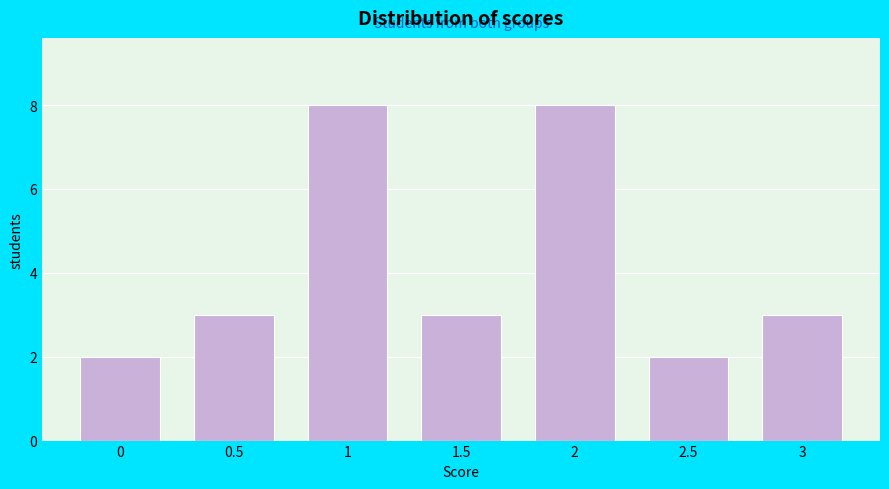

Reading left to right, transcribe all the data shown in this chart.

2	3	8	3	8	2	3